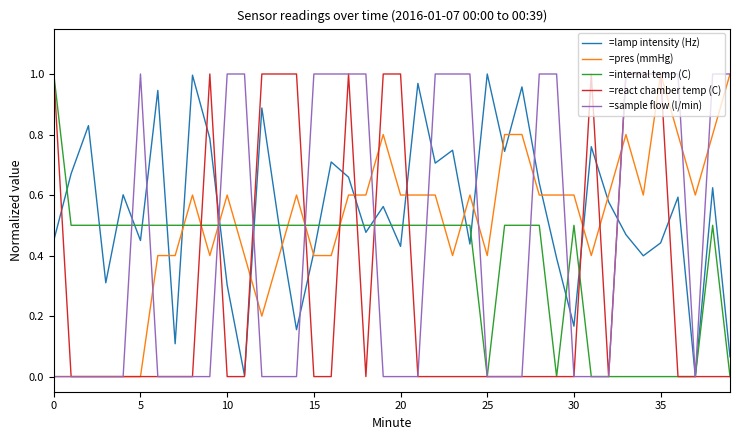

How many times do =pres (mmHg) and =internal temp (C) cross each other?

9